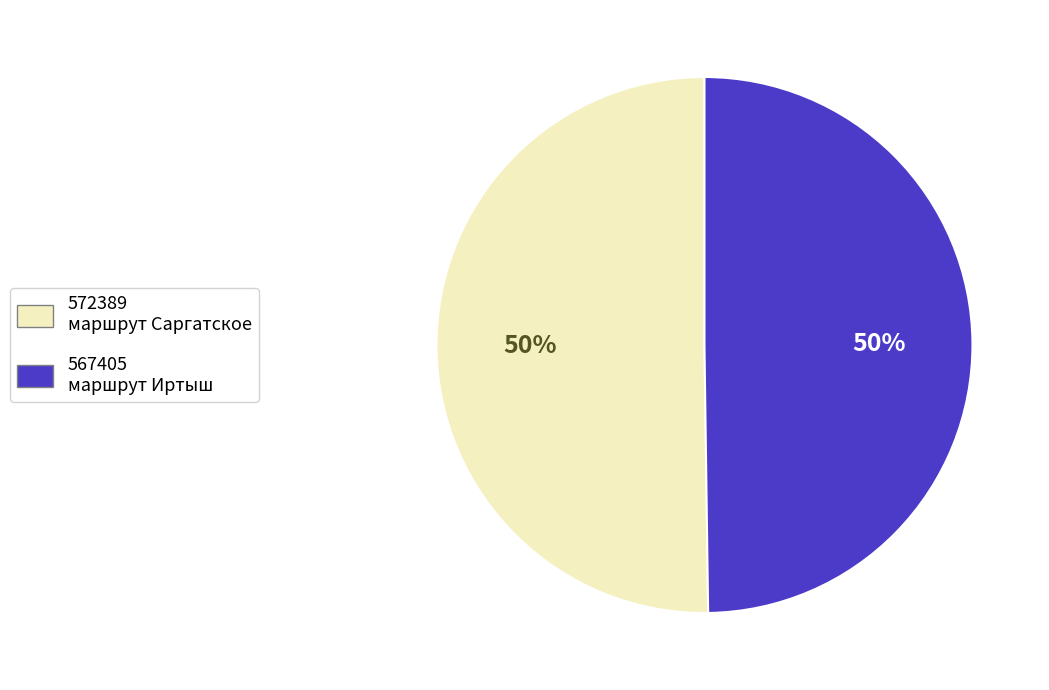

To the nearest percent, what is the average slice percentage?

50%